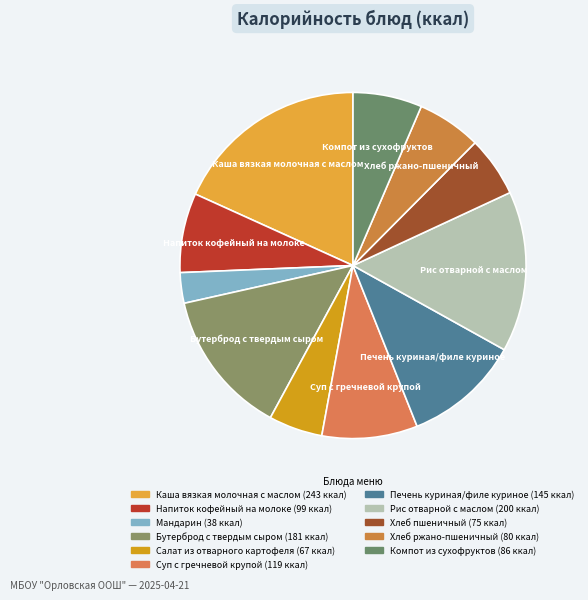

To the nearest percent, what percentage of the pie is Хлеб пшеничный?

6%